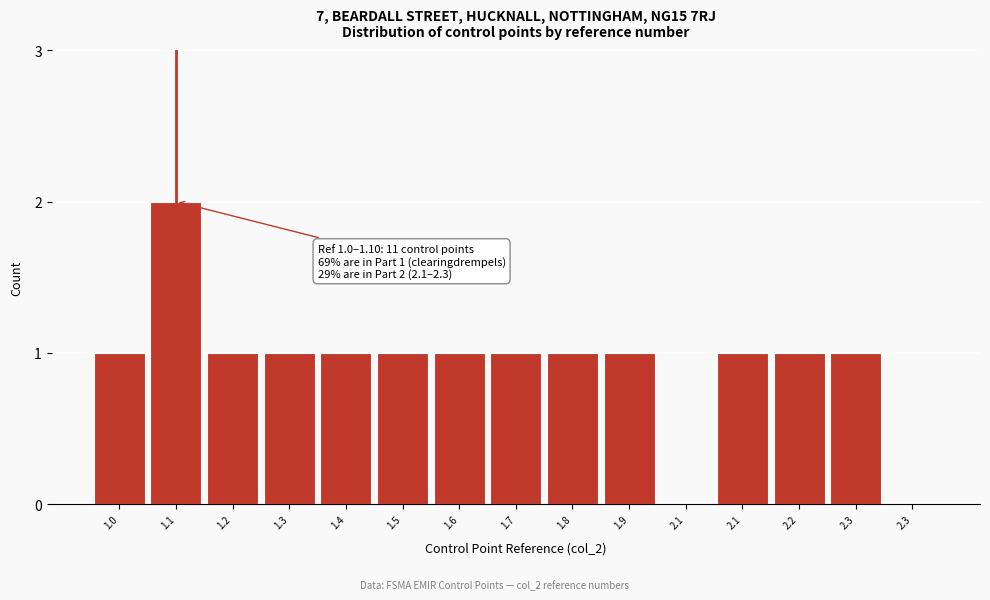

Count the number of categories in the chart.

15